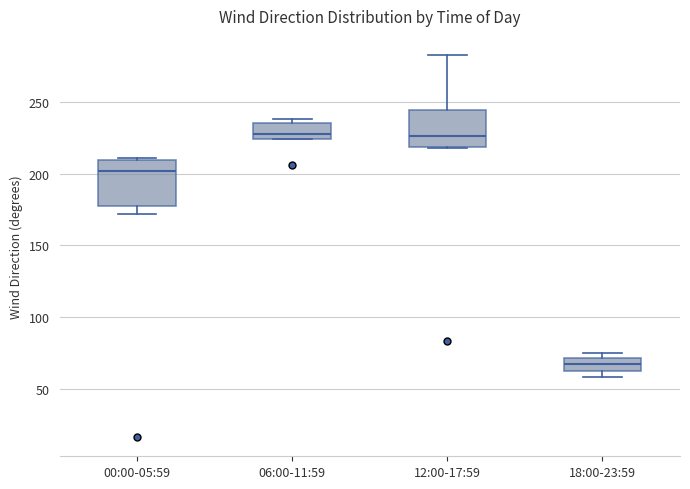

Where does the upper whisker of the box for 12:00-17:59 end on the y-axis? The values are not printed on the chart, so give them approximately, as read against the axis.

285